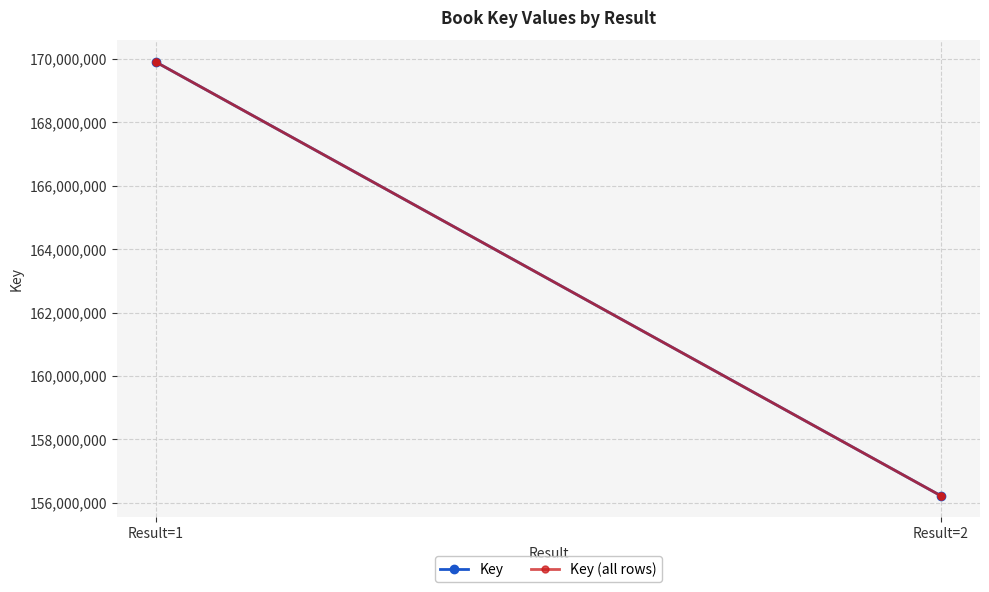

Reading left to right, transcribe all the data shown in this chart.

169890961	169890961	156227810	156227810